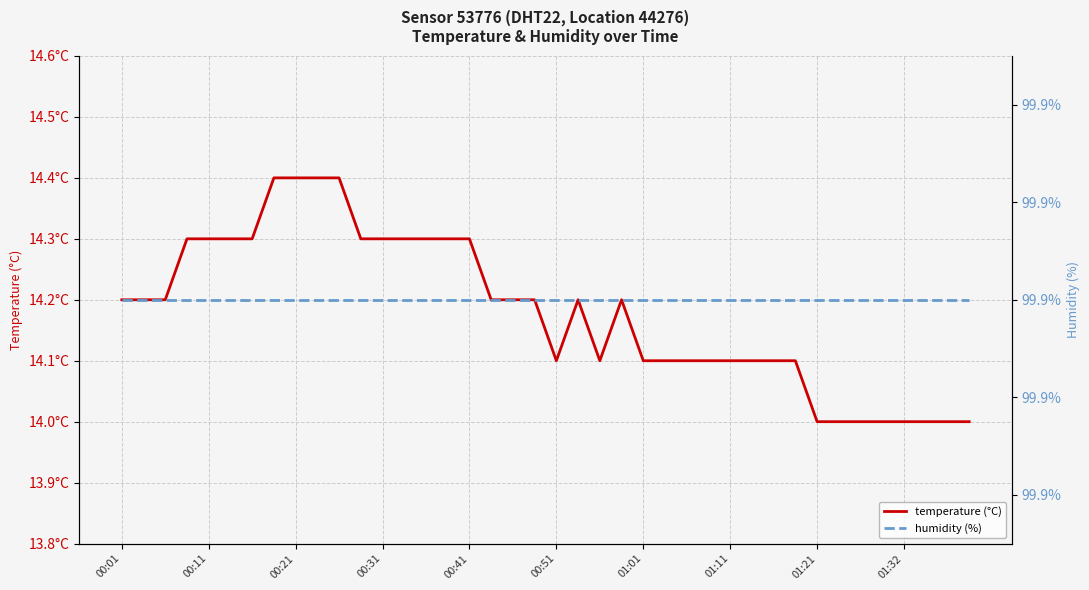

At how many categories does at least one series exceed 16?

40